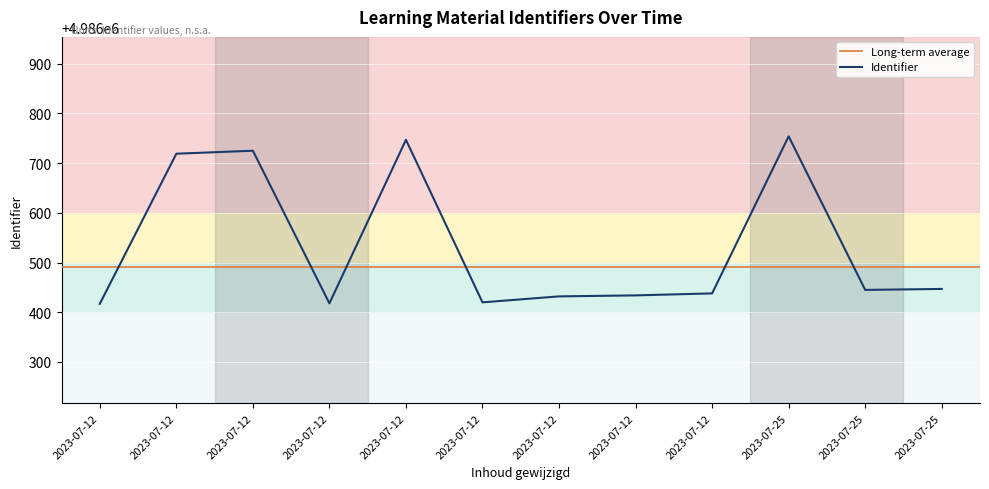

Rank the categories by value from lowest to highest.

2023-07-12, 2023-07-12, 2023-07-12, 2023-07-12, 2023-07-12, 2023-07-12, 2023-07-25, 2023-07-25, 2023-07-12, 2023-07-12, 2023-07-12, 2023-07-25